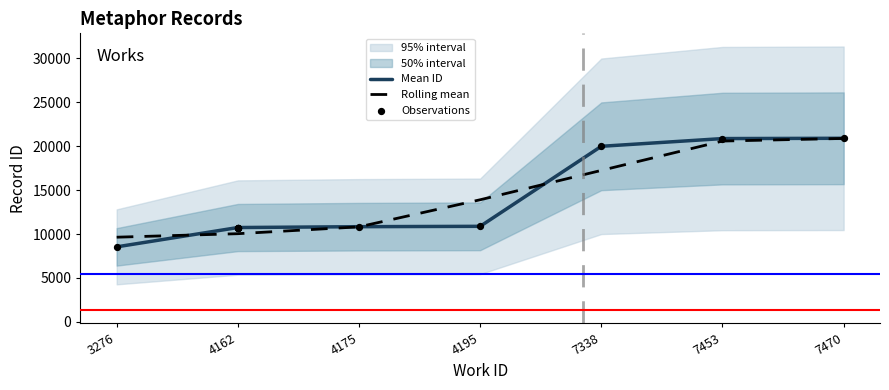

What is the ratio of the value at 7453 to the value at 4195?

1.9